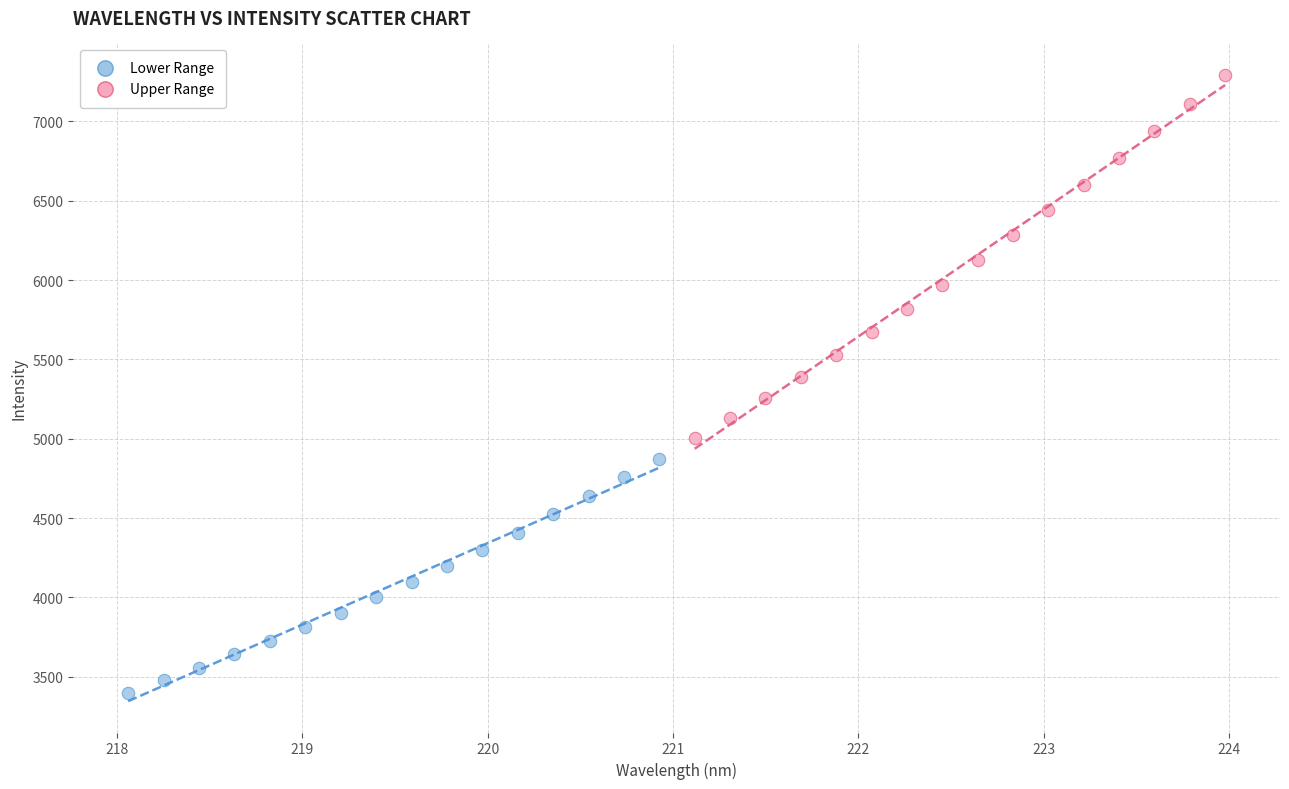

Which series contains the highest Y value?

Upper Range